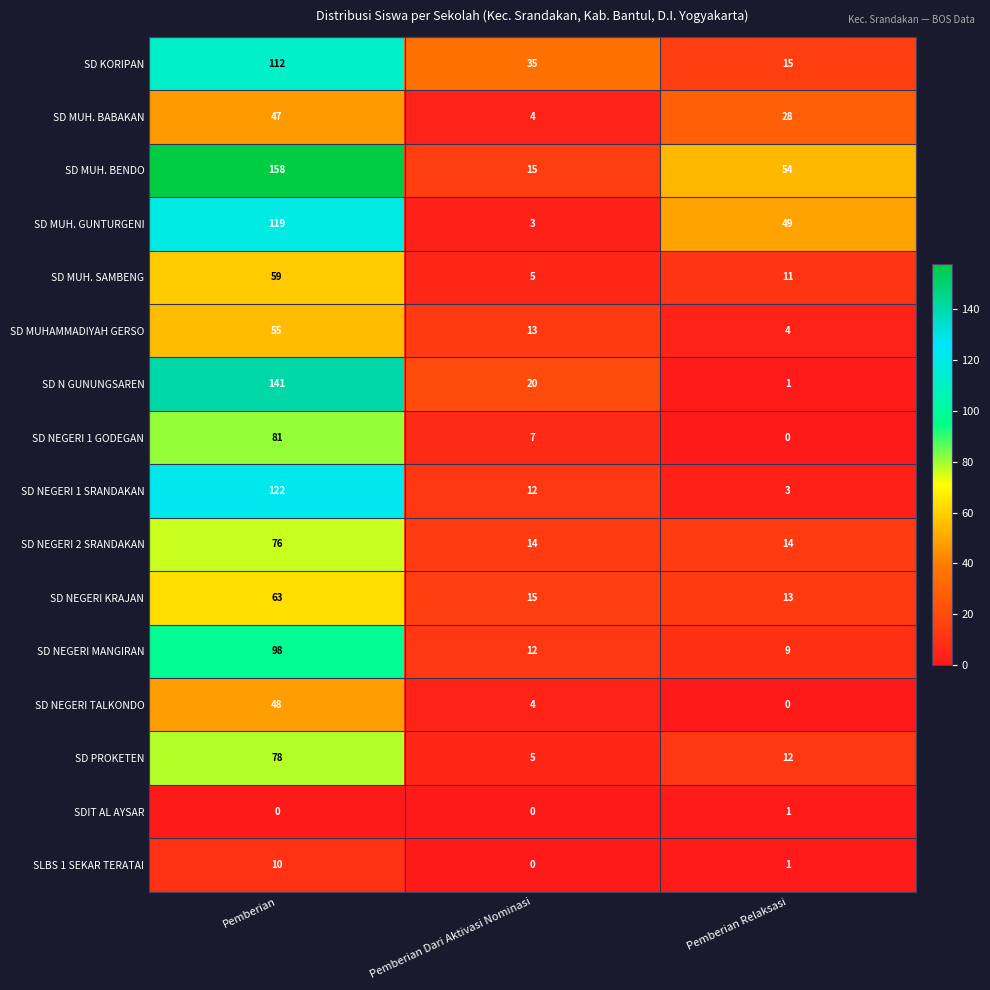

Where does the SD NEGERI MANGIRAN series first go above 12?

Pemberian